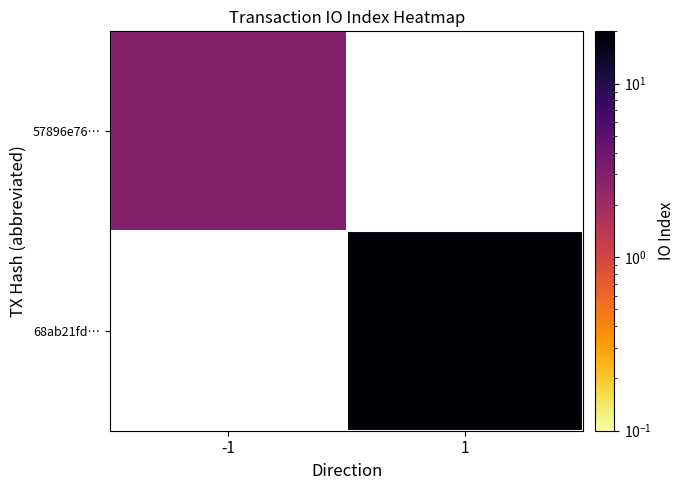

List the series in order of their overall mean, lowest first.

57896e76…, 68ab21fd…